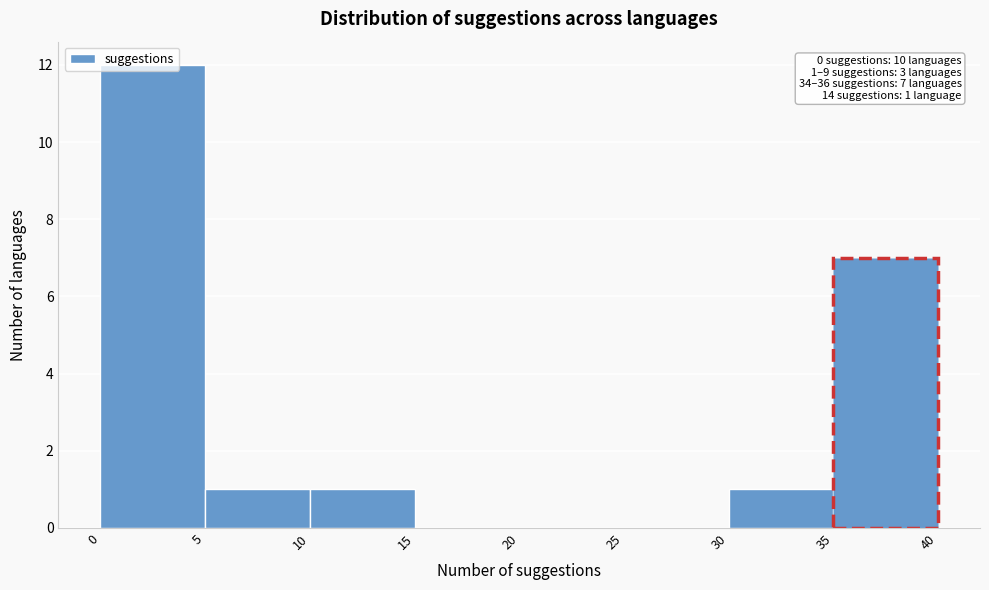

Which range on the x-axis has the tallest bar?

0 to 5